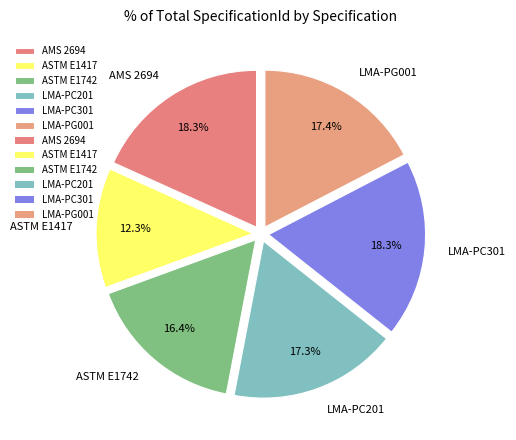

The LMA-PC201 slice represents 17% of the pie. True or false?

True